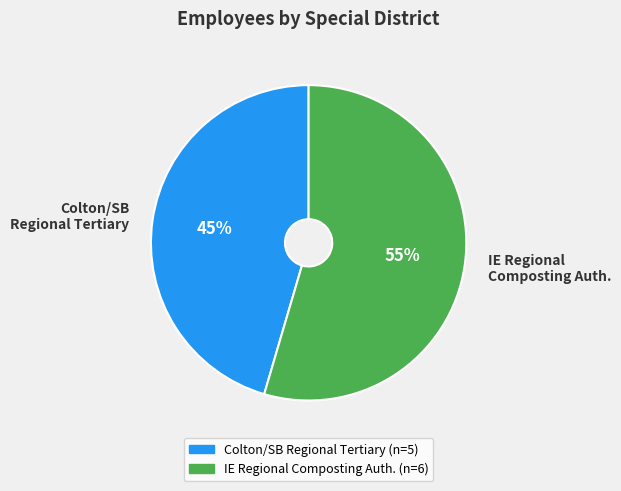

To the nearest percent, what is the average slice percentage?

50%